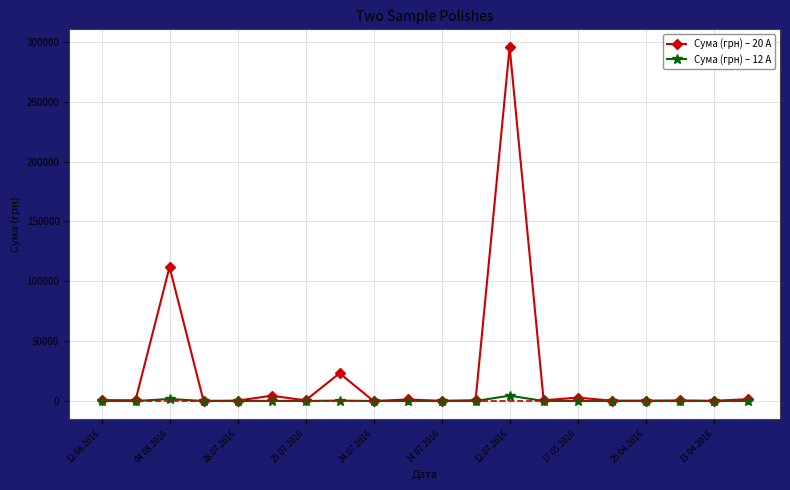

True or false: Сума (грн) – 20 A has more than 2 points higher than both neighbors.

True